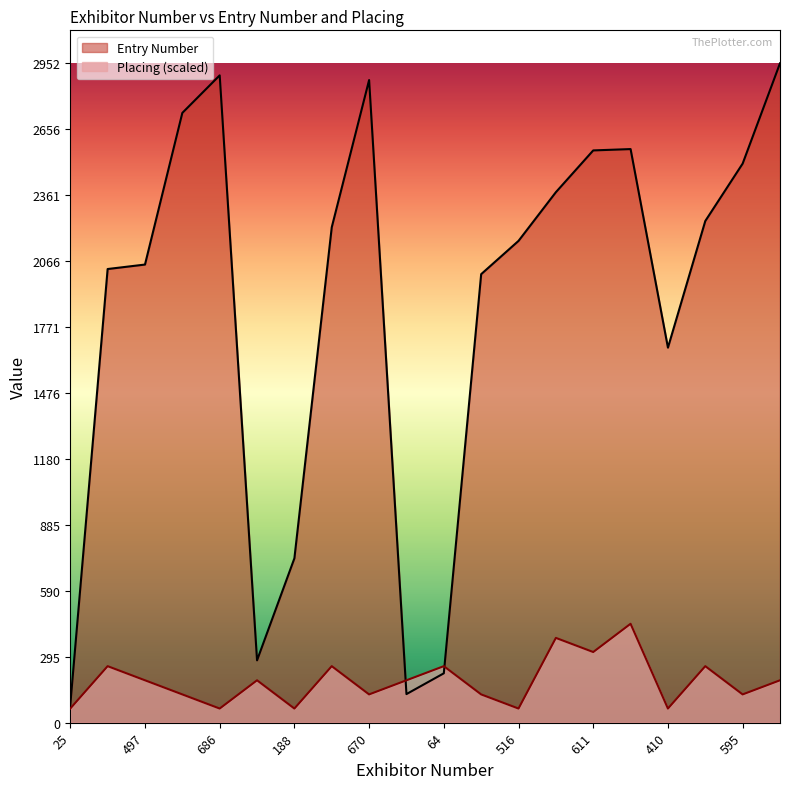

Count the number of data series in this chart.

2